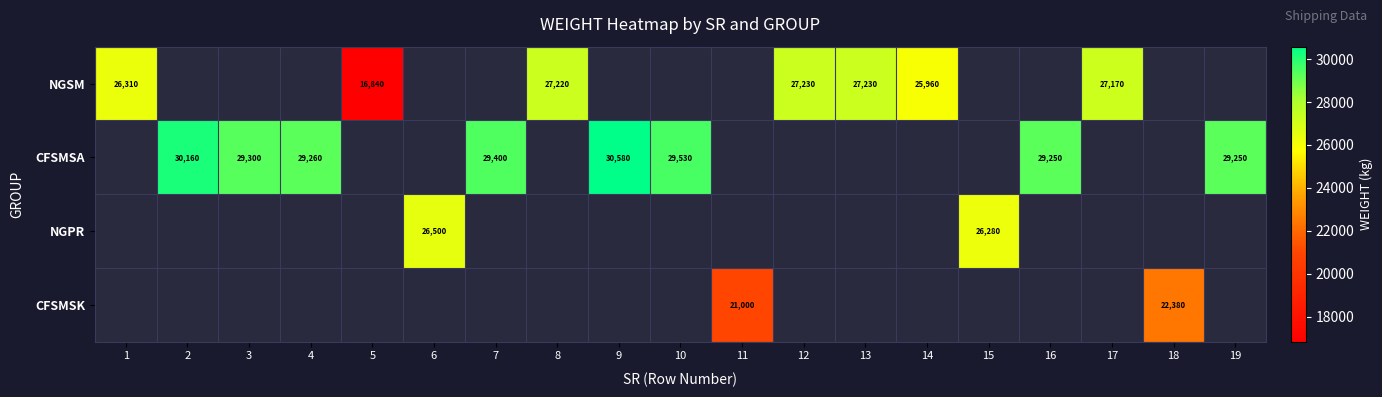

The CFSMSK series shows 27394 at 11. True or false?

False